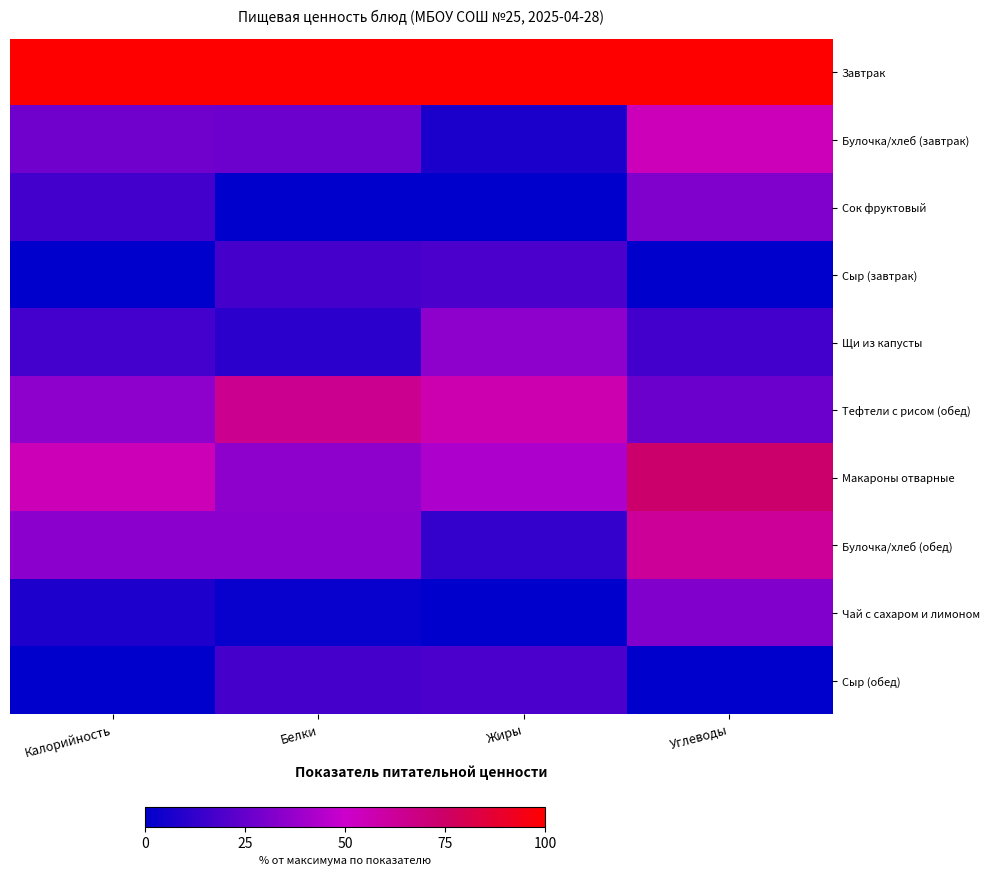

Which label corresponds to the largest value in the chart?

Калорийность